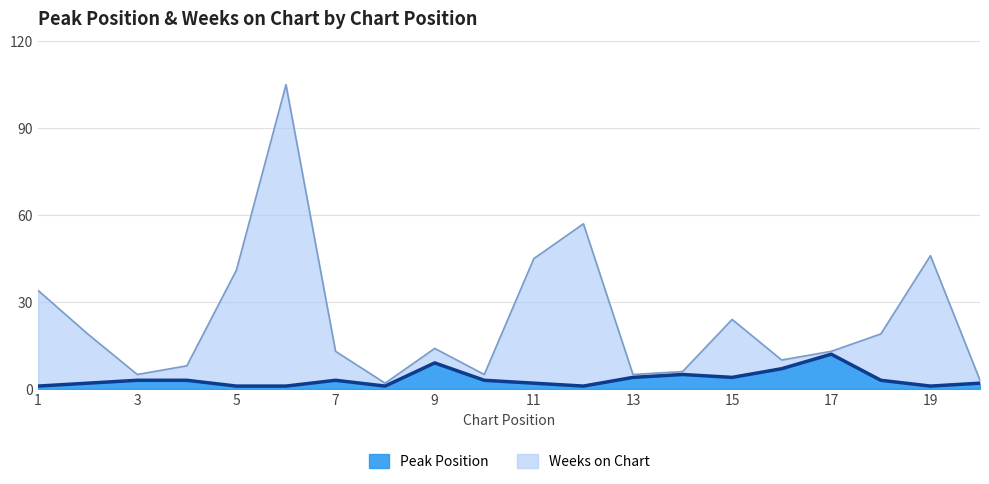

Does the chart have visible grid lines?

Yes